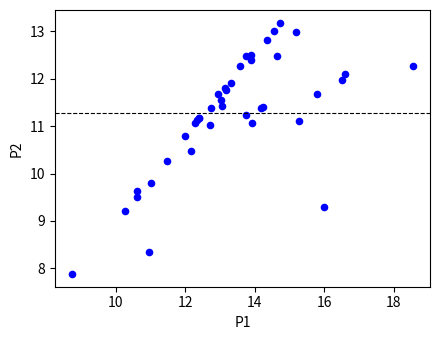

What Y value in the scatter plot is closest to 10?

9.8